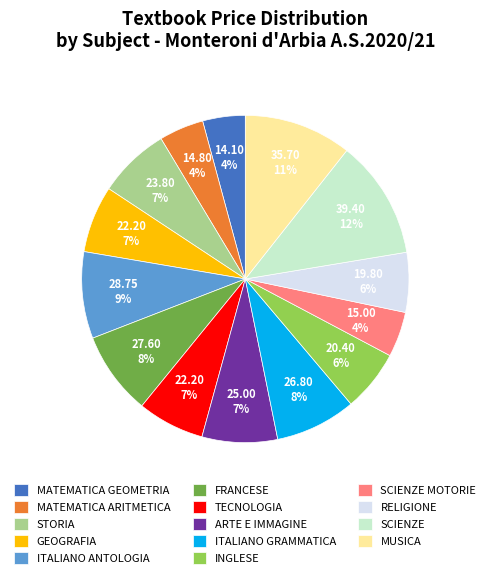

To the nearest percent, what percentage of the pie is GEOGRAFIA?

7%